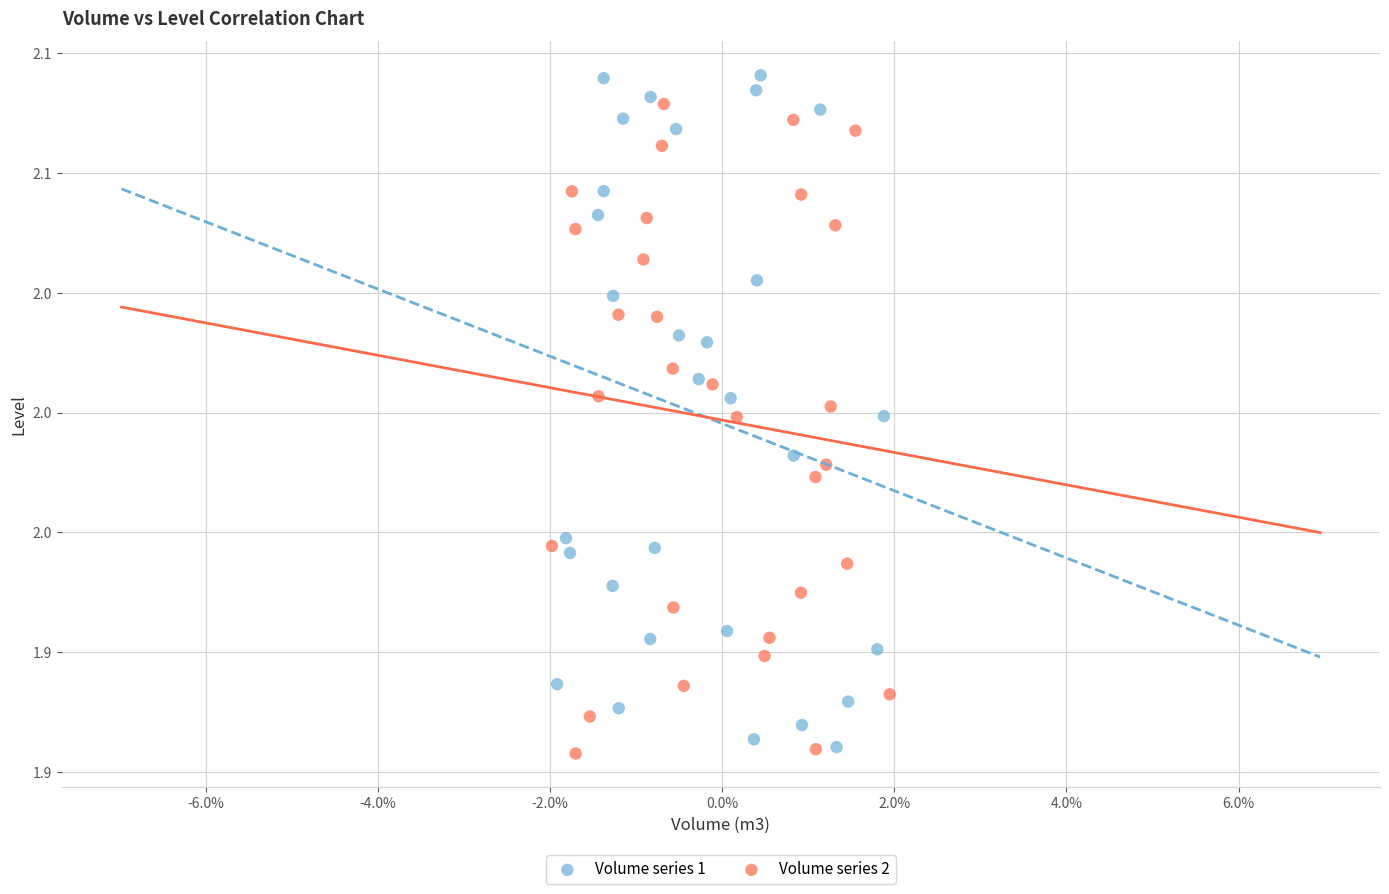

What are all the series names shown in the legend?

Volume series 1, Volume series 2